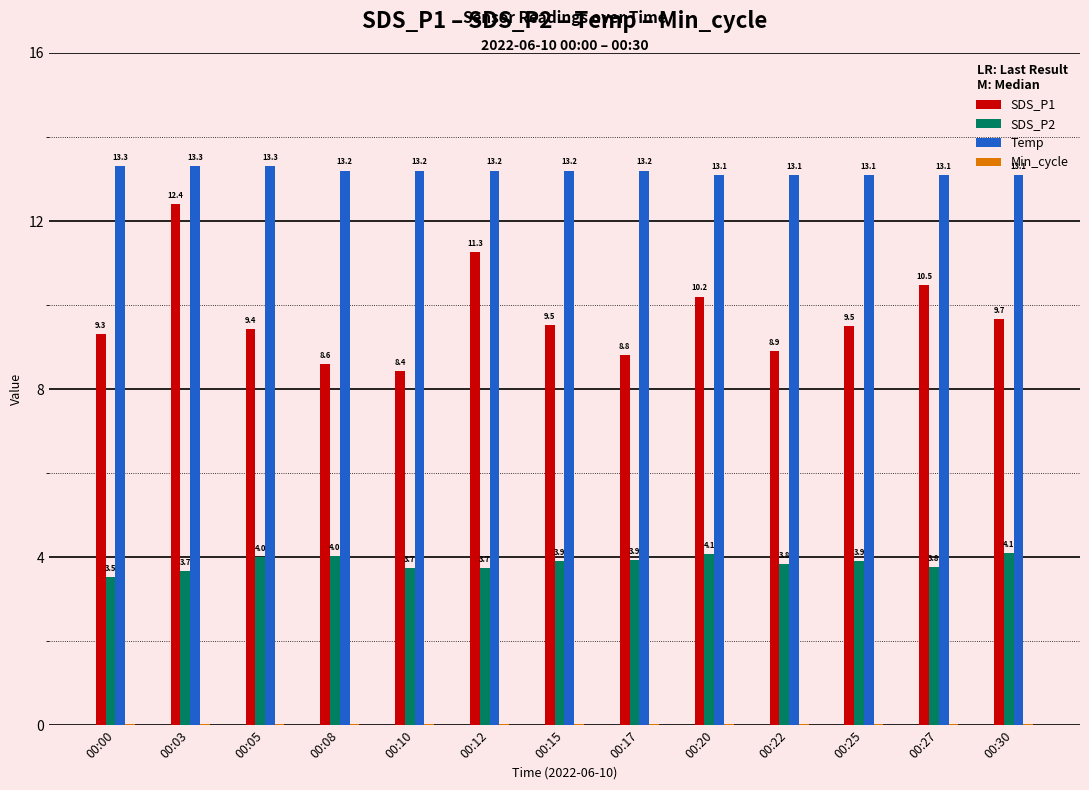

How many groups of bars are there?

13